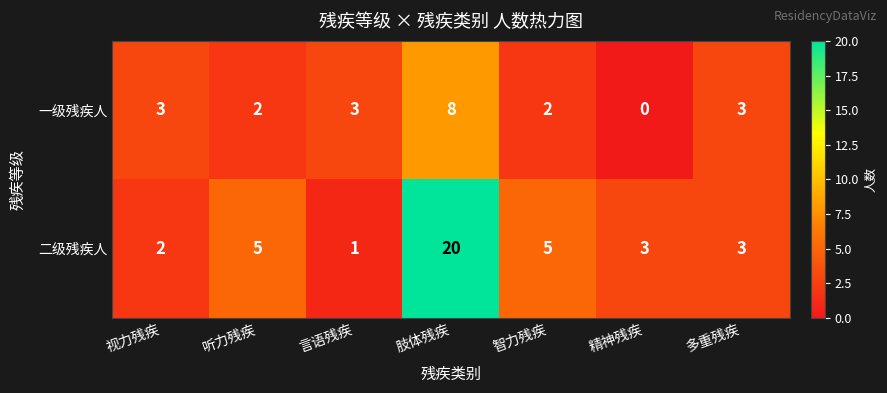

Rank the series by their average value, from lowest to highest.

一级残疾人, 二级残疾人